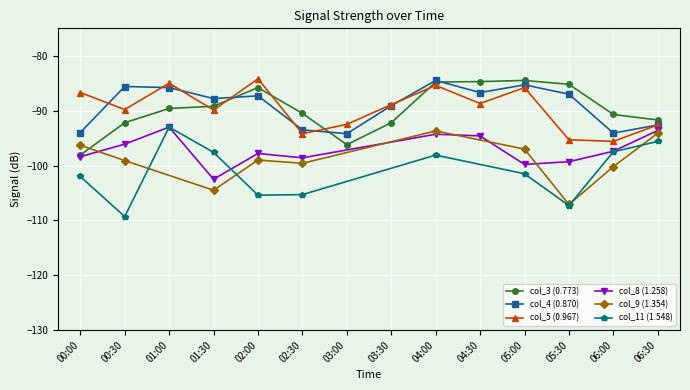

What is the value of the col_4 (0.870) point at the 6th from the left?

-93.5